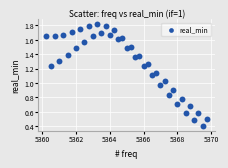

What is the range of X values (max minus min)?

9.5